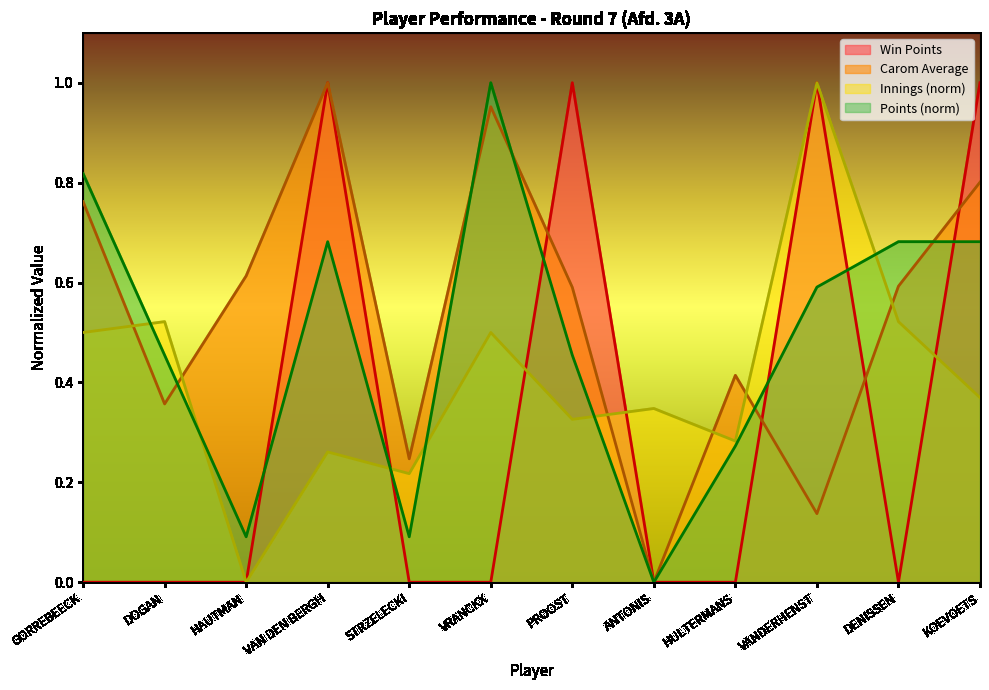

At which category does the chart reach its minimum across all series?

GORREBEECK